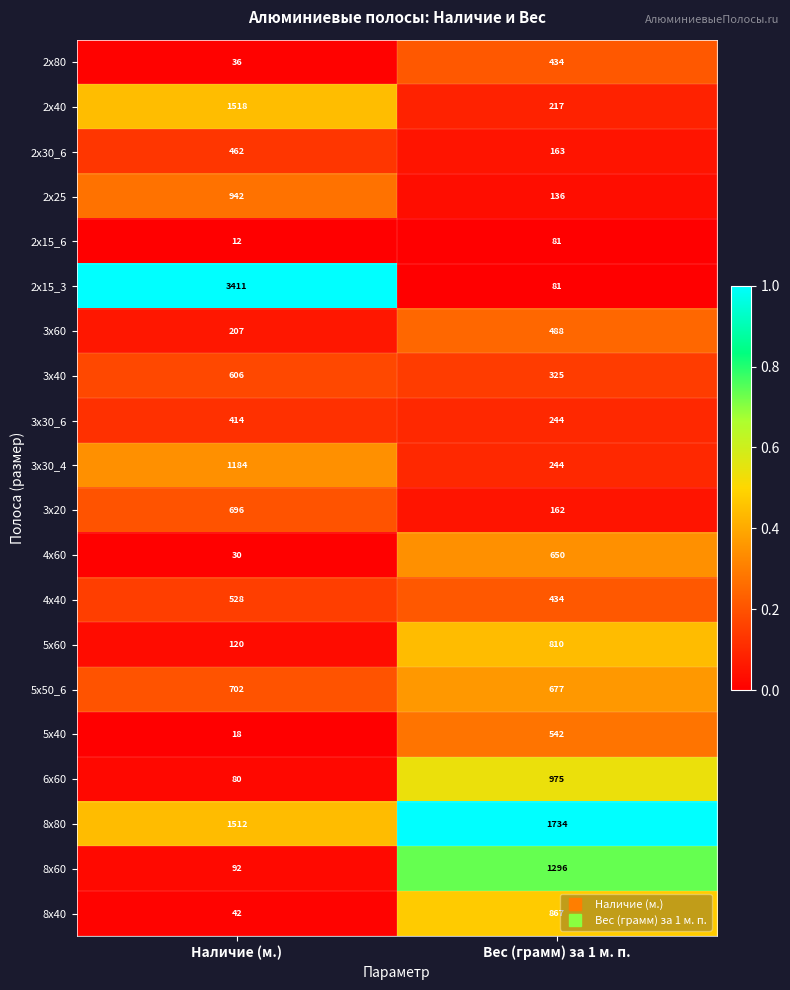

What is the spread (max minus min) of values at Вес (грамм) за 1 м. п.?

1653